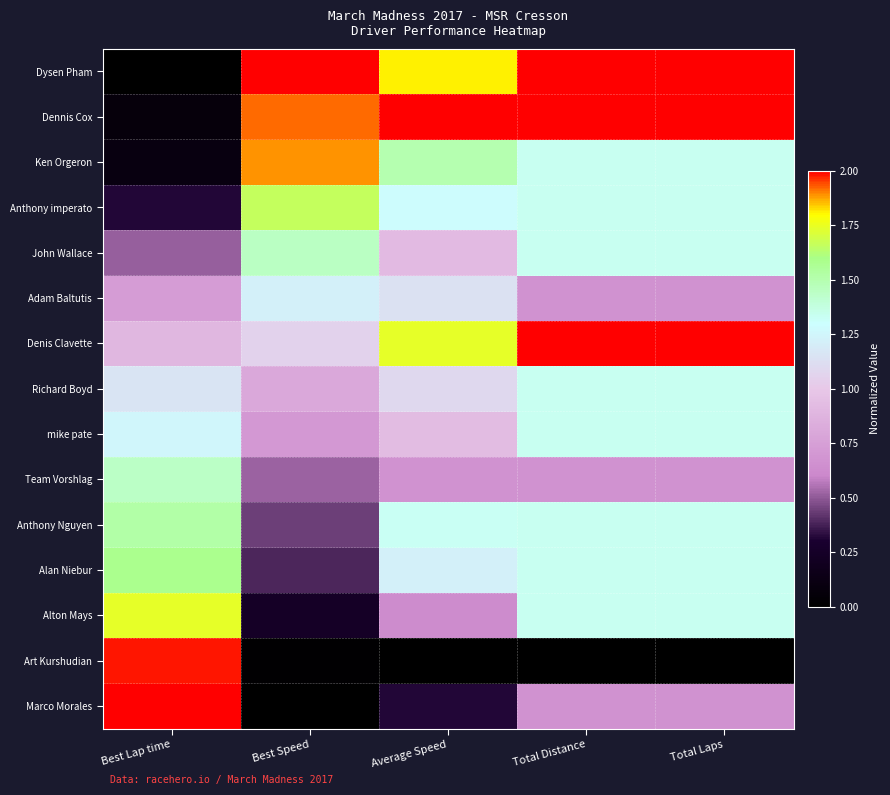

Which category has the lowest value across all series?

Best Lap time